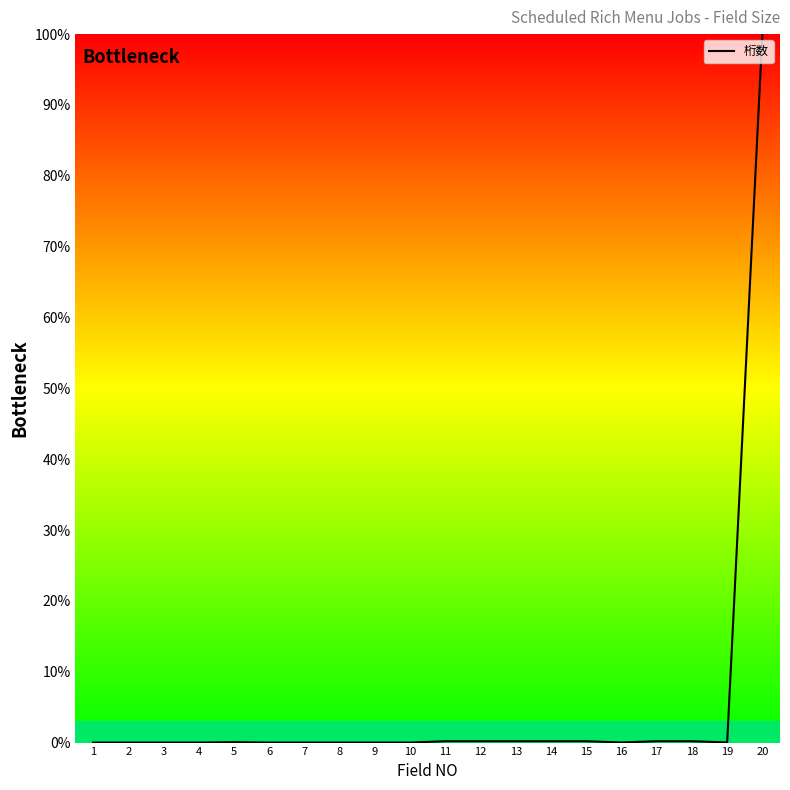

Is it true that the value at 10 is 0.0?

True